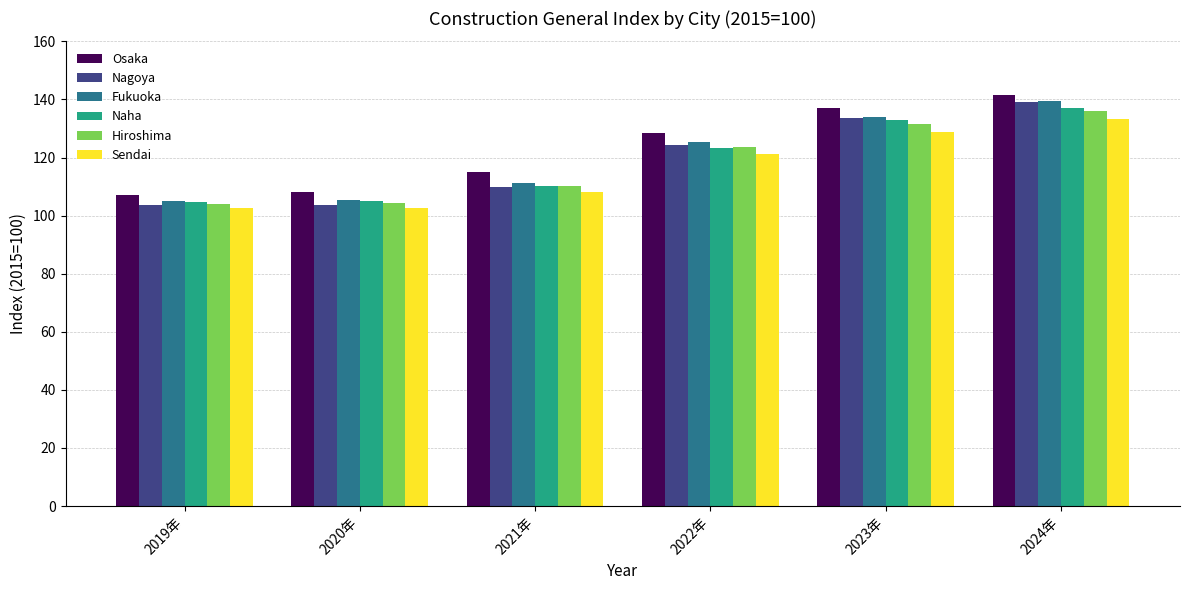

The Sendai series shows 133.4 at 2024年. True or false?

True